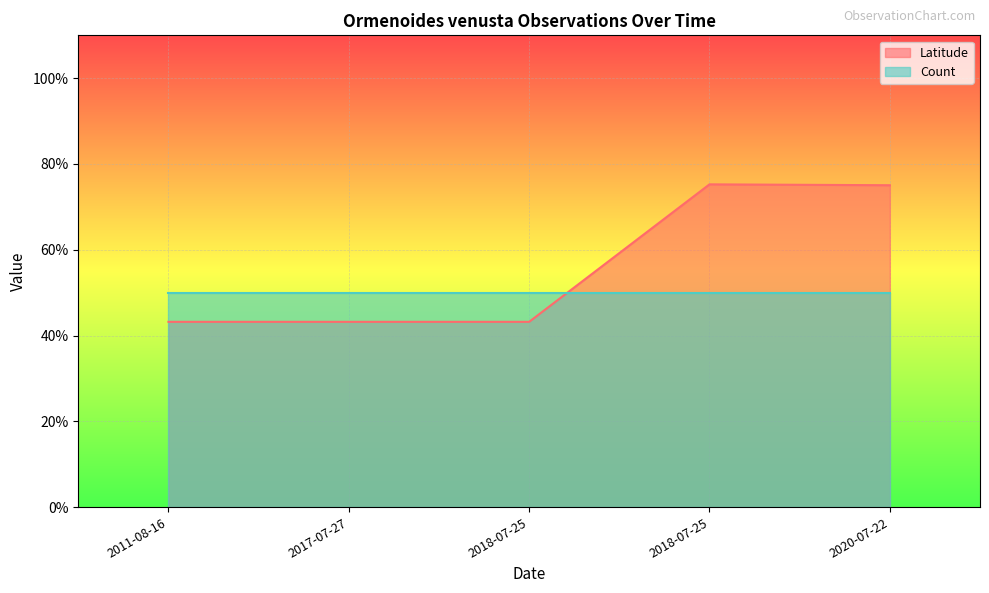

What value does the data have at 2017-07-27?

0.4